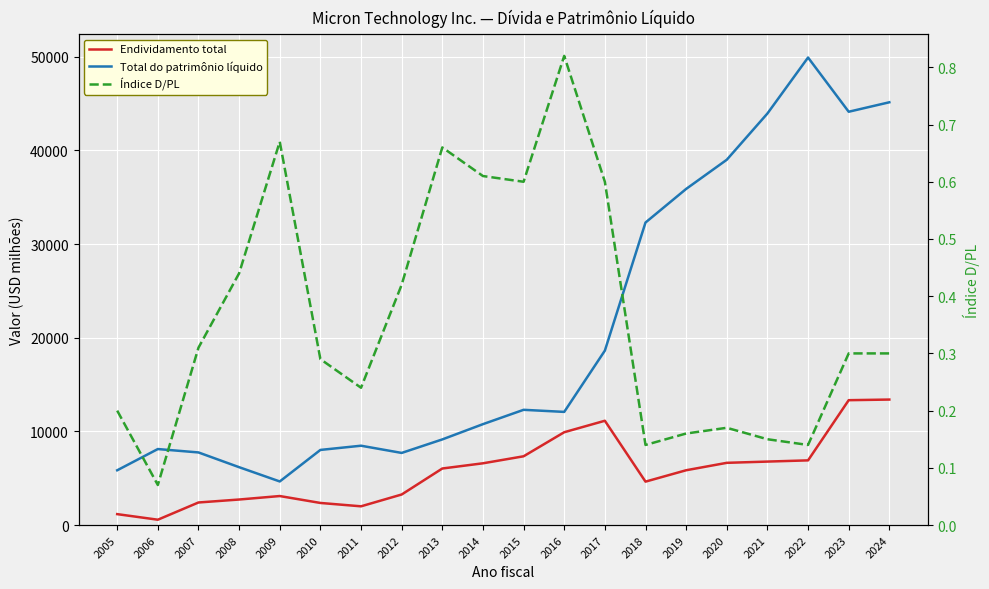

Between 2008 and 2012, which series saw the biggest shift?

Total do patrimônio líquido